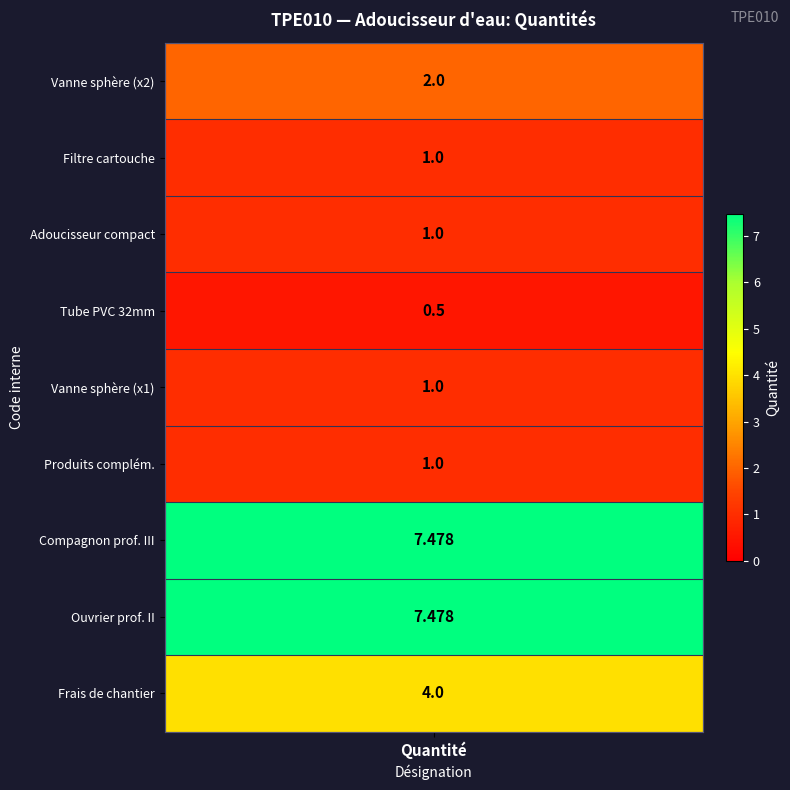

Approximately how many times larger is the value at 4 compared to 7?

0.1